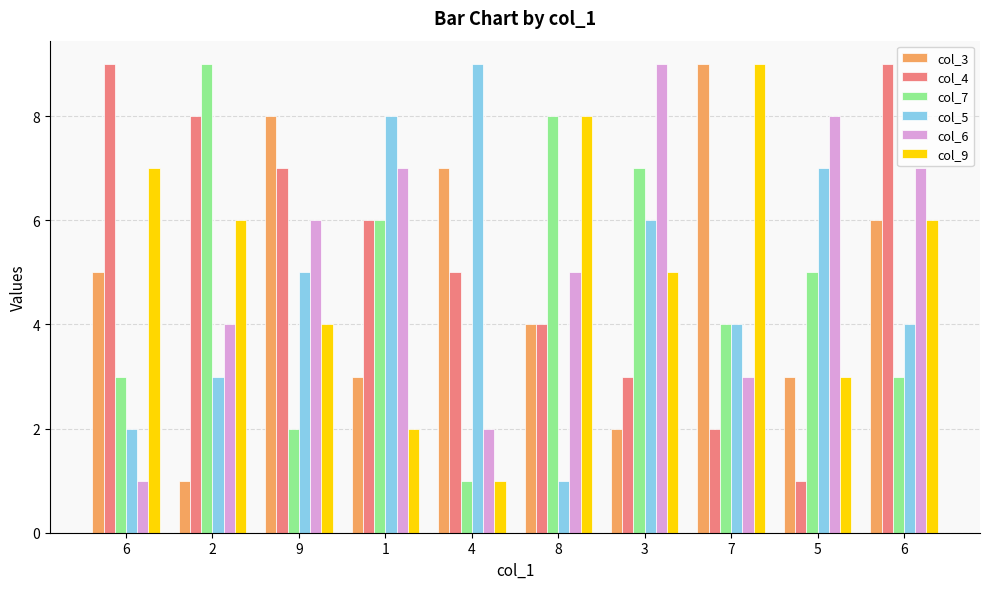

What are all the series names shown in the legend?

col_3, col_4, col_7, col_5, col_6, col_9